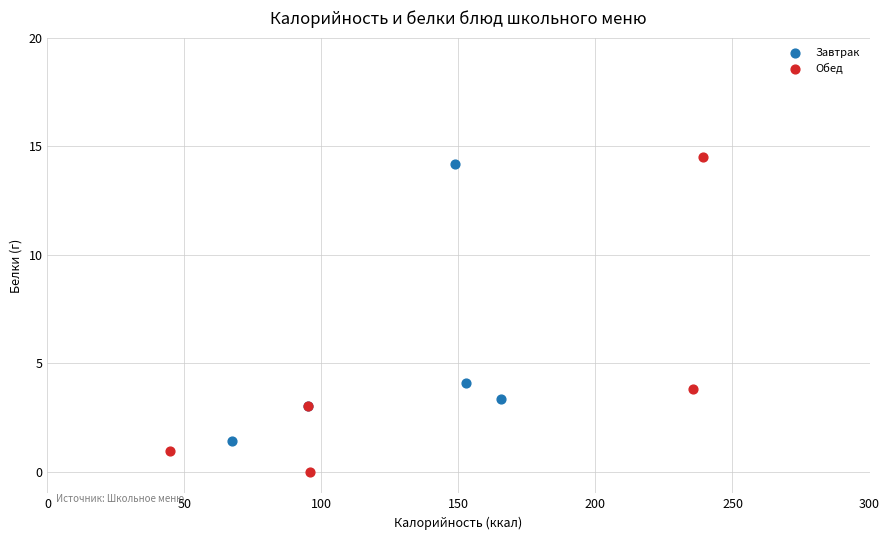

Which series has the largest Y range (max minus min)?

Обед